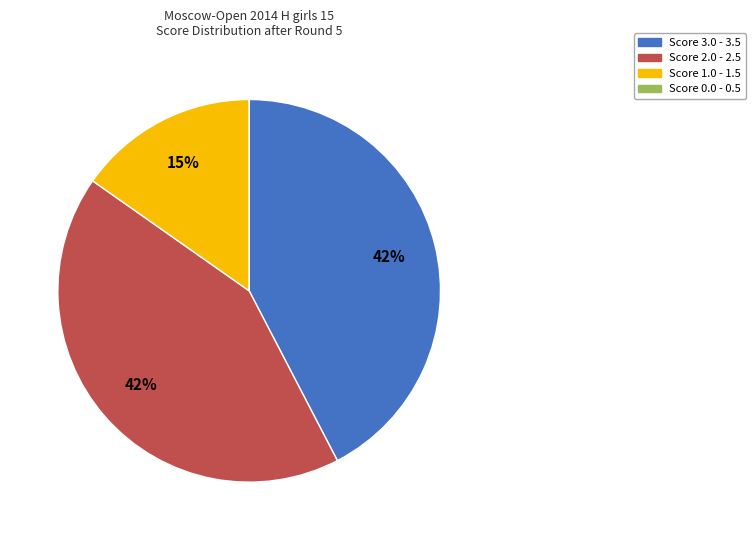

Is there any slice that represents more than half of the pie?

No